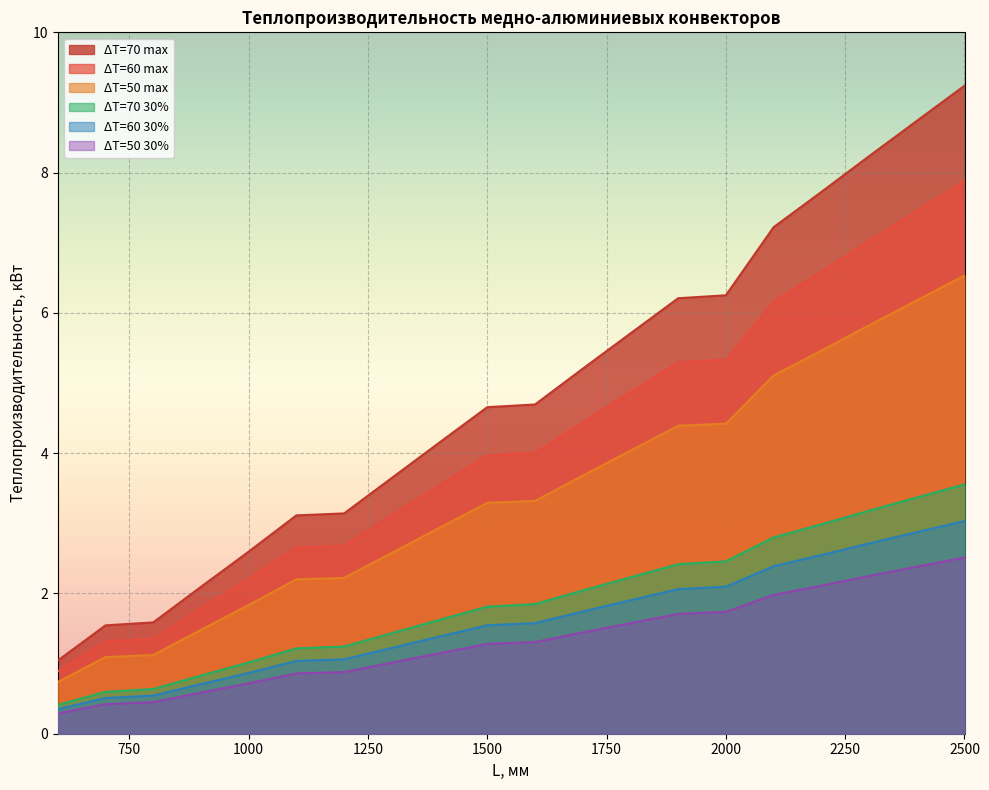

At 1100, list the series in order from smallest to largest.

L, мм, ΔT=60 30%, ΔT=70 30%, ΔT=70 max, ΔT=50 max, ΔT=60 max